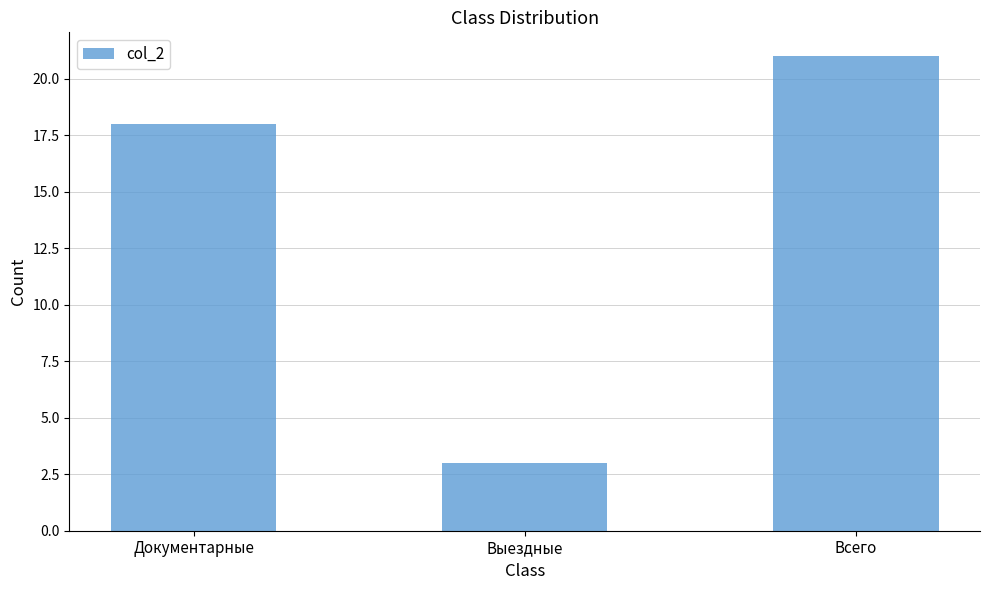

What is the value of the 2nd bar from the left?

3